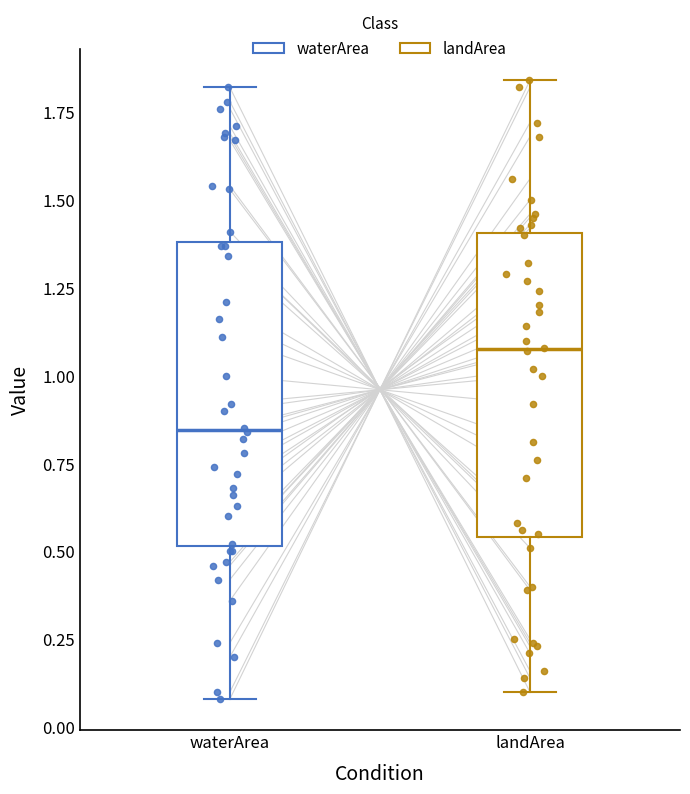

Reading left to right, read every box against the y-axis: the position of its median line, the range the box covers, and the ends of its whiskers. The values are not printed on the chart, so give them approximately, as read against the axis.

waterArea: median 0.85, box 0.50 to 1.40, whiskers 0.10 to 1.80
landArea: median 1.10, box 0.55 to 1.40, whiskers 0.10 to 1.85